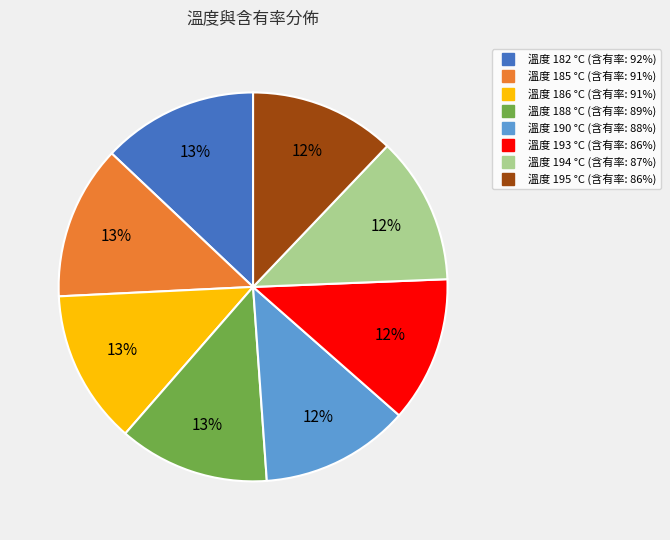

To the nearest percent, what is the difference between the largest and smallest slice percentages?

1%